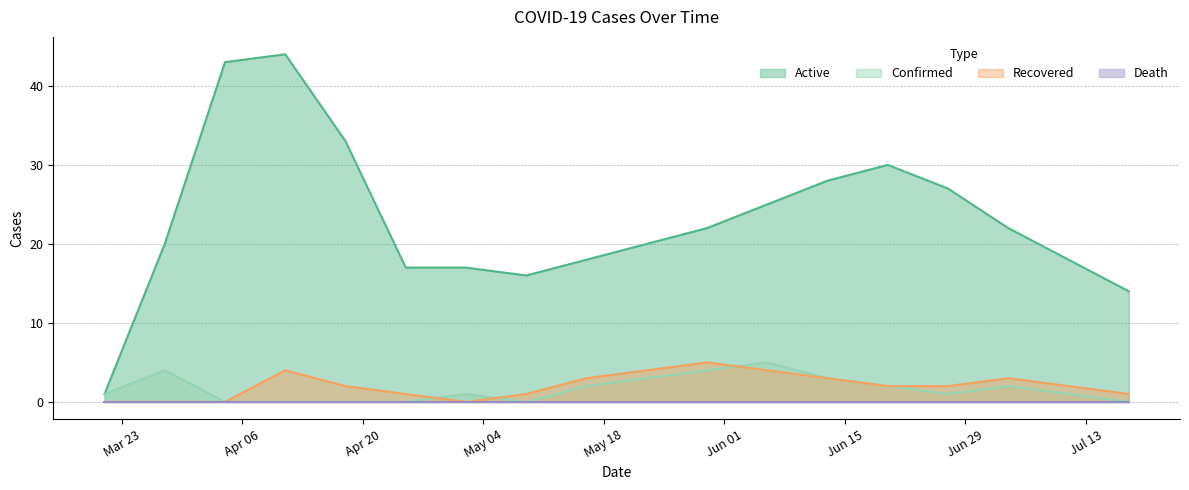

Which series has the largest total across all categories?

Active